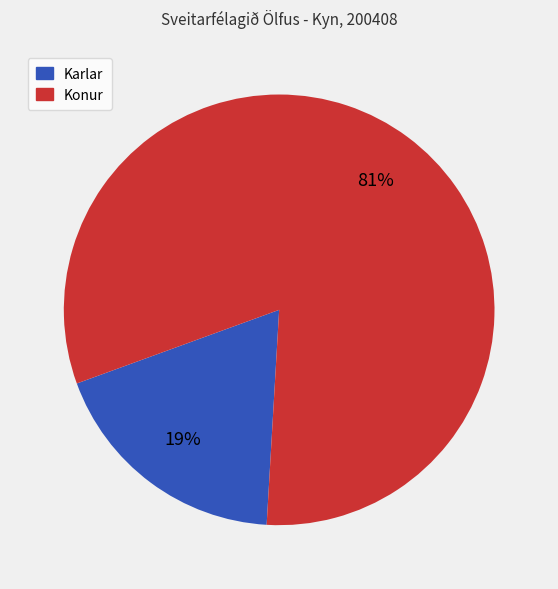

Is the sum of Konur and Karlar greater than half?

Yes